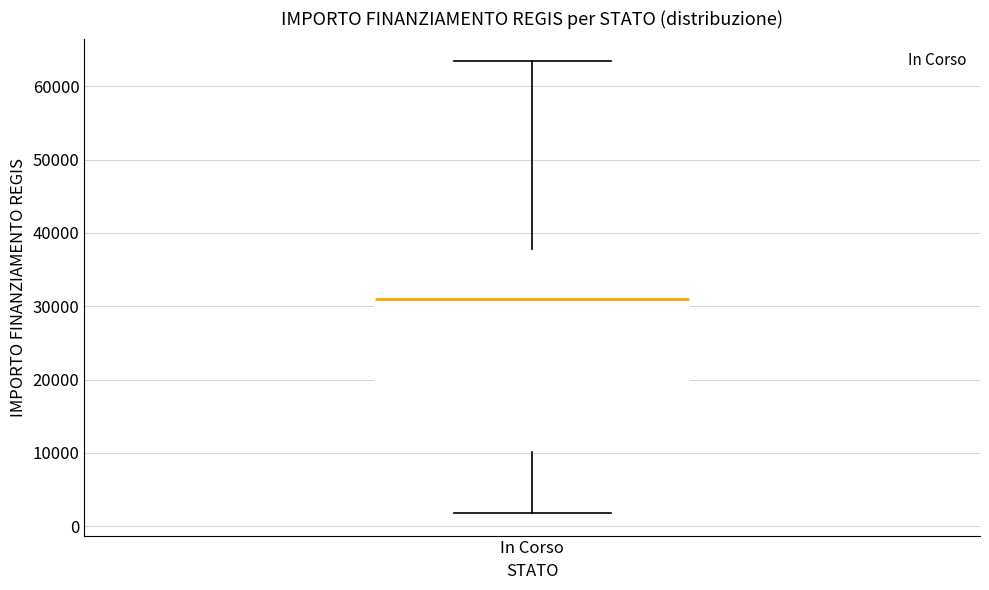

Where does the upper whisker of the box for In Corso end on the y-axis? The values are not printed on the chart, so give them approximately, as read against the axis.

63000